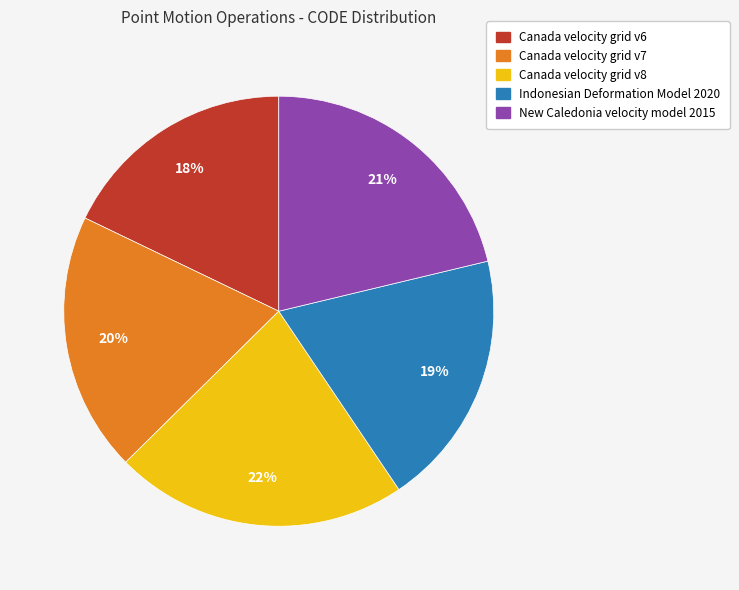

How many segments does this pie chart have?

5